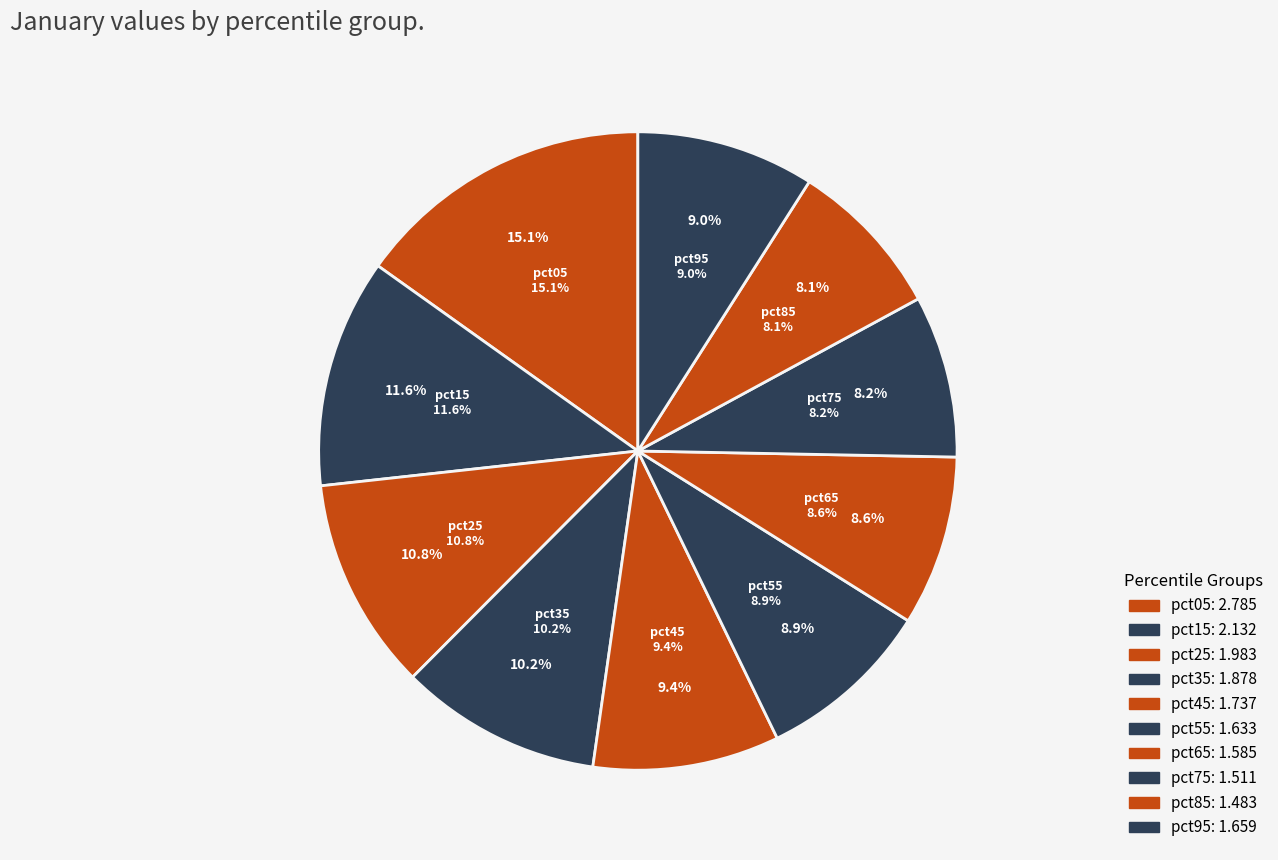

The pct95 slice represents 9% of the pie. True or false?

True